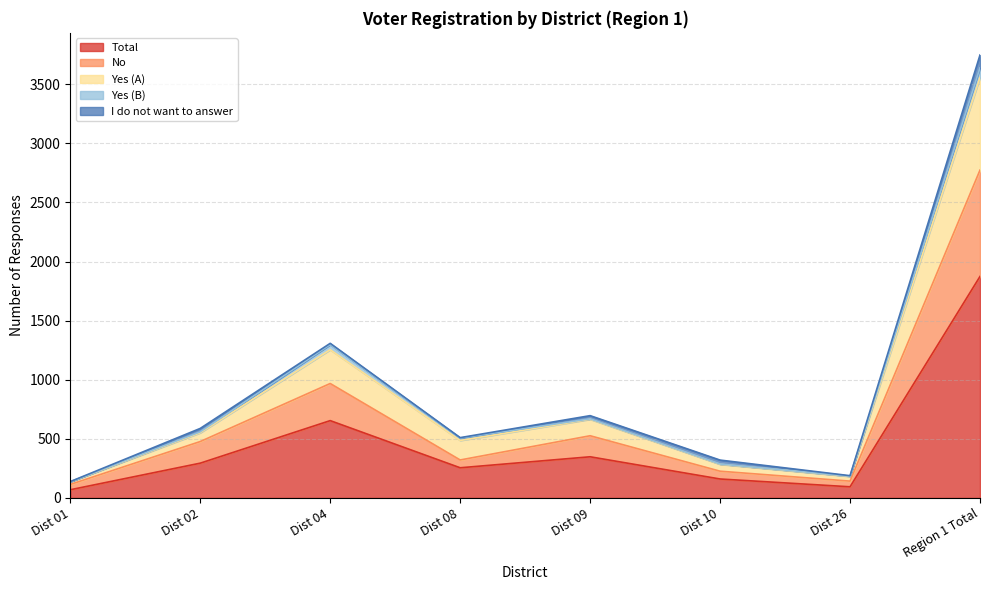

True or false: Yes (A) has a value of 137 at Dist 01.

True